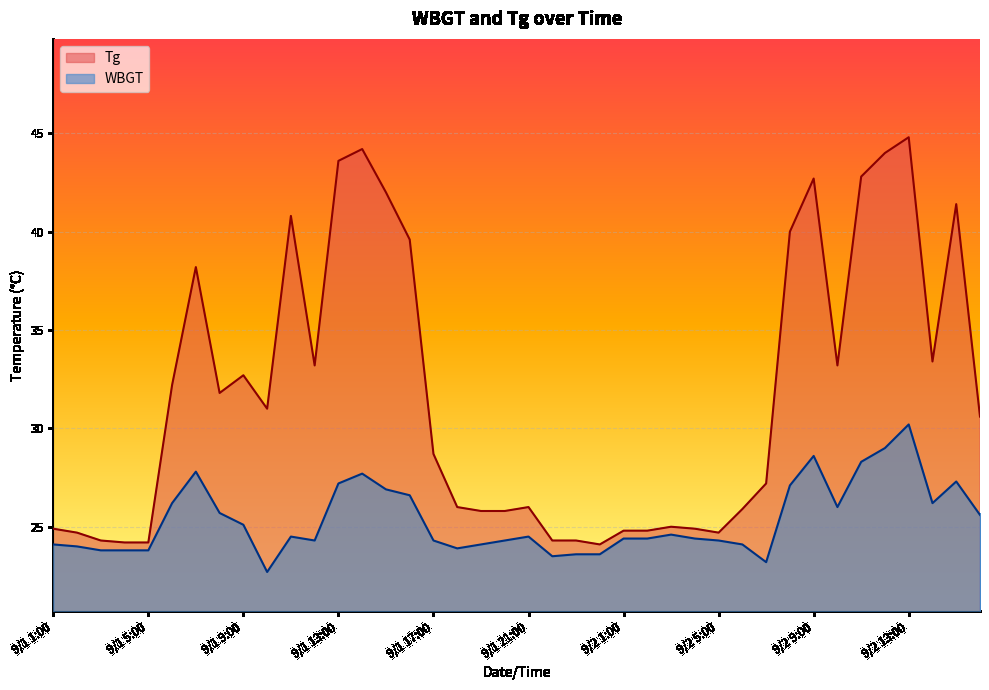

Rank the series at 9/1 15:00 from highest to lowest value.

Tg, WBGT